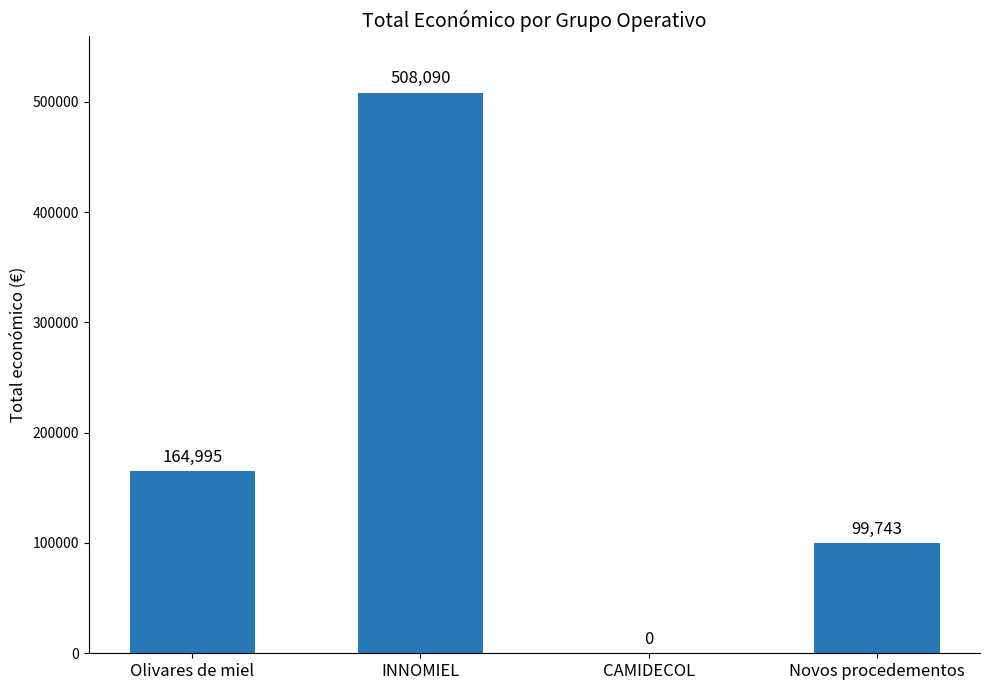

Are the bars horizontal?

No